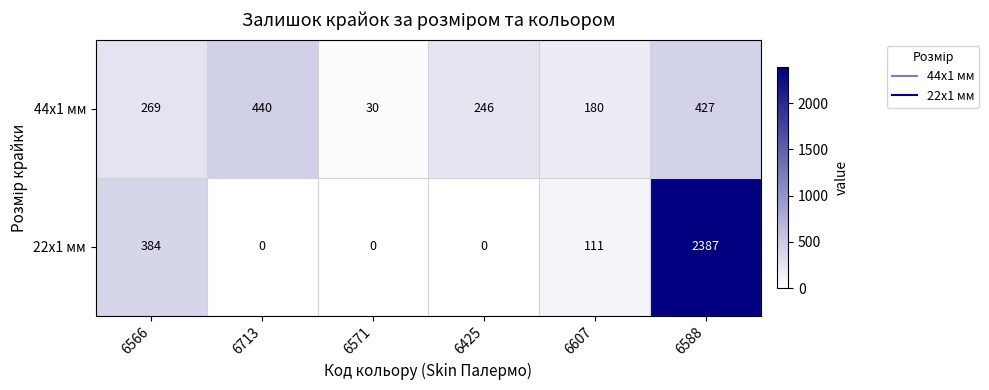

What is the minimum value for 44x1 мм?

30